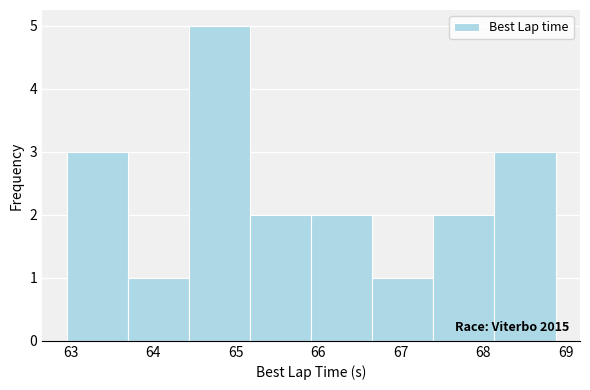

Over which range of the x-axis is the bar tallest?

64.4 to 65.2